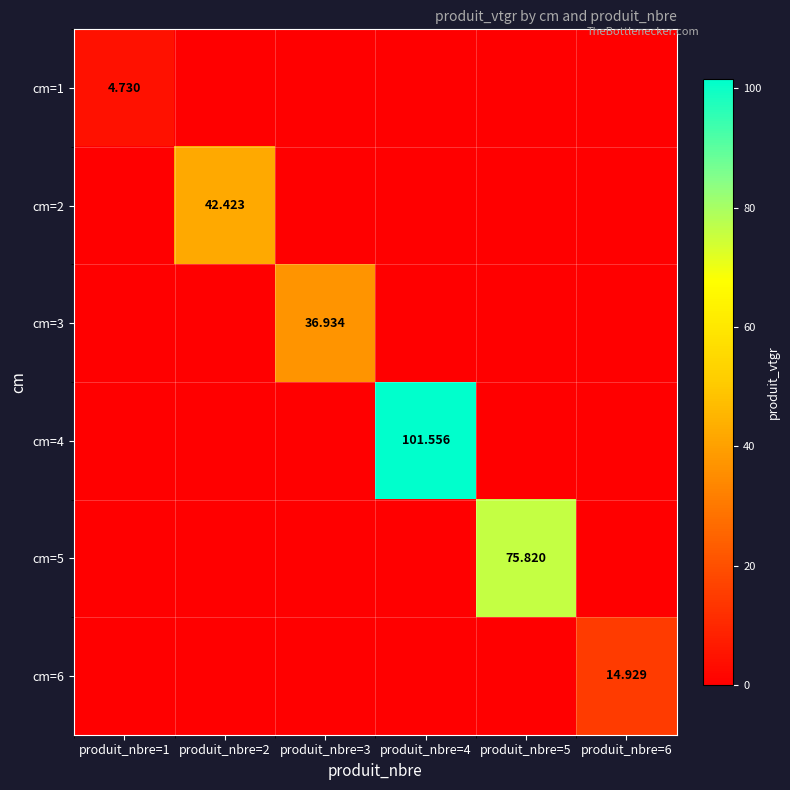

Rank the categories by cm=4 value from highest to lowest.

produit_nbre=4, produit_nbre=1, produit_nbre=2, produit_nbre=3, produit_nbre=5, produit_nbre=6